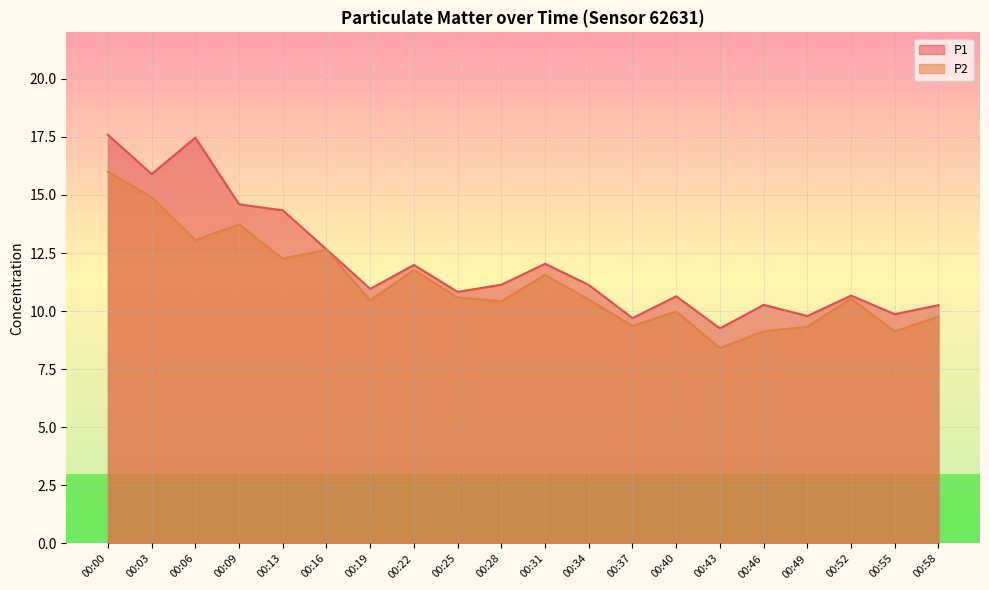

What is the difference between the P2 values at 00:40 and 00:03?

4.9